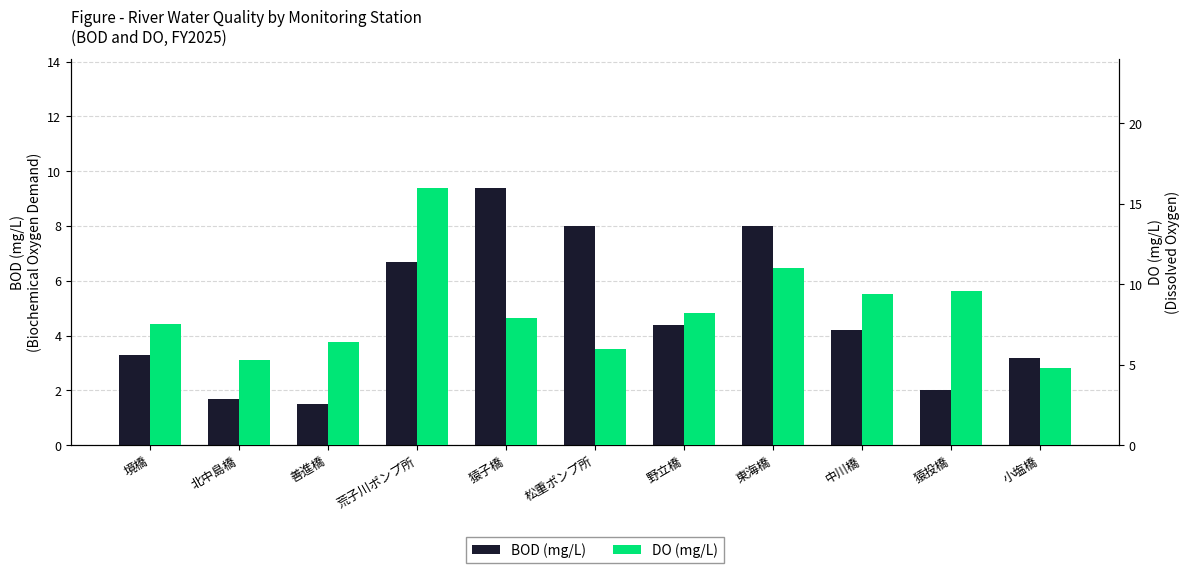

Is it true that DO (mg/L) equals 6.0 at 松重ポンプ所?

True